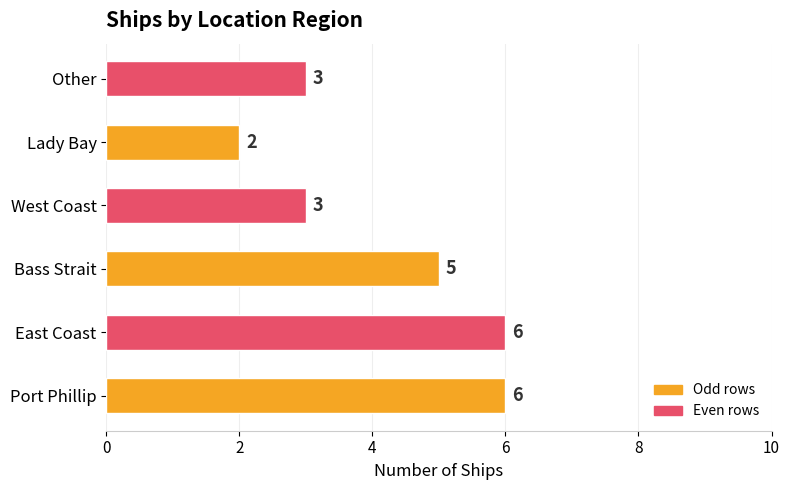

What is the change in value from Port Phillip to Lady Bay?

-4